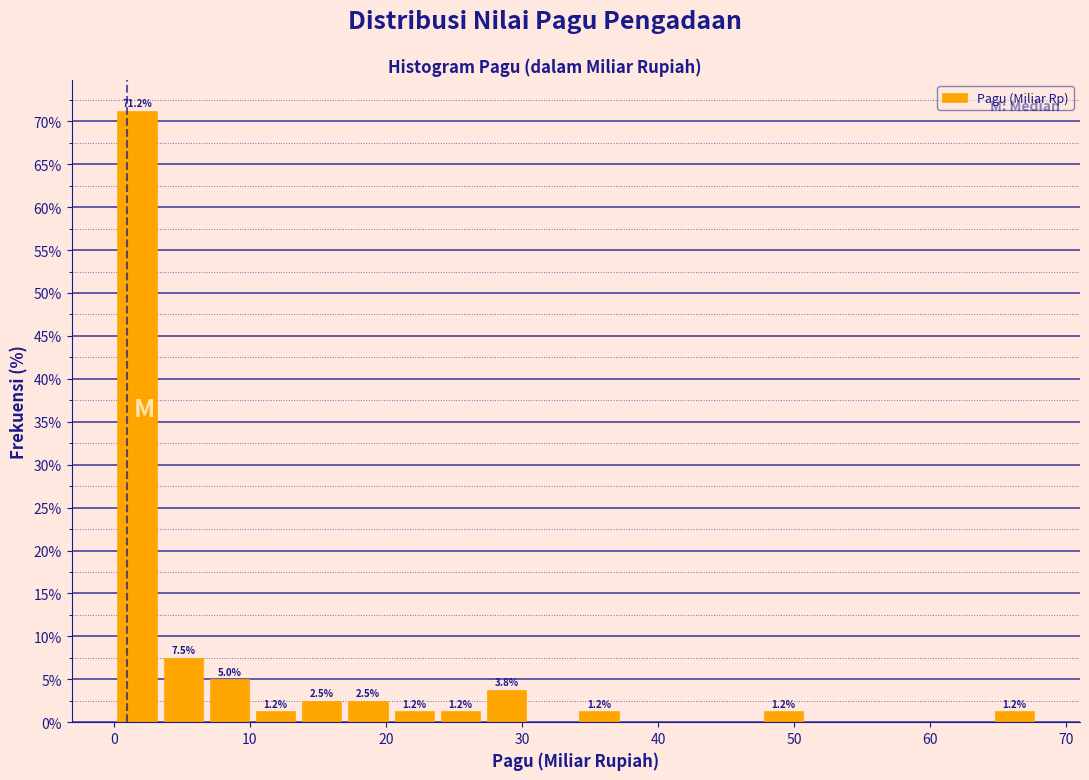

Read against the x-axis, roughly where is the centre of the tallest bar?

2